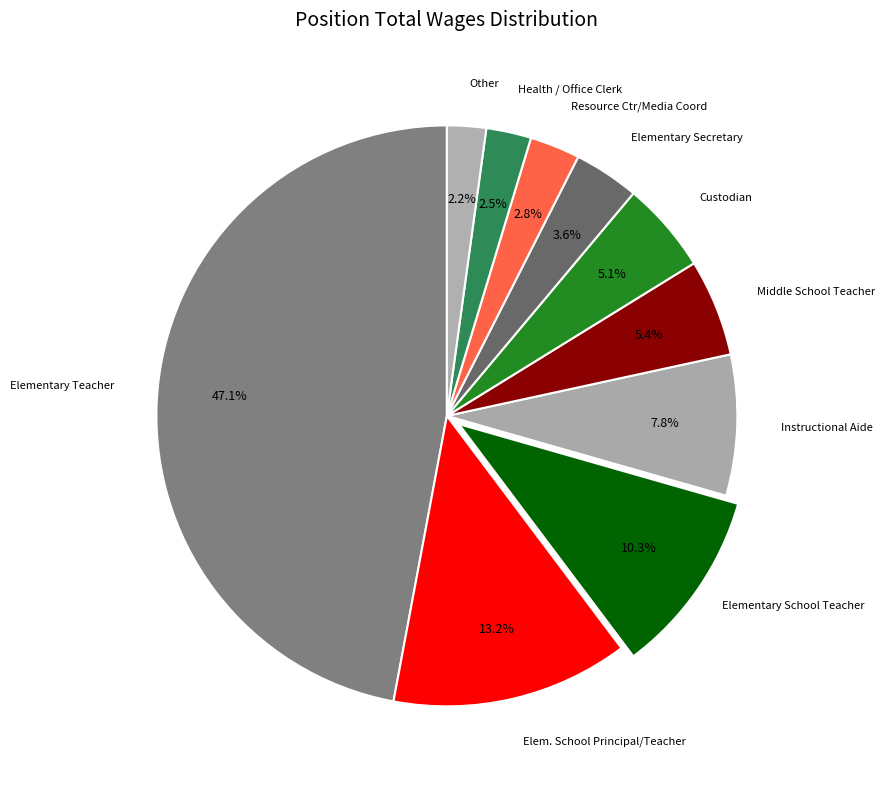

How many segments does this pie chart have?

10